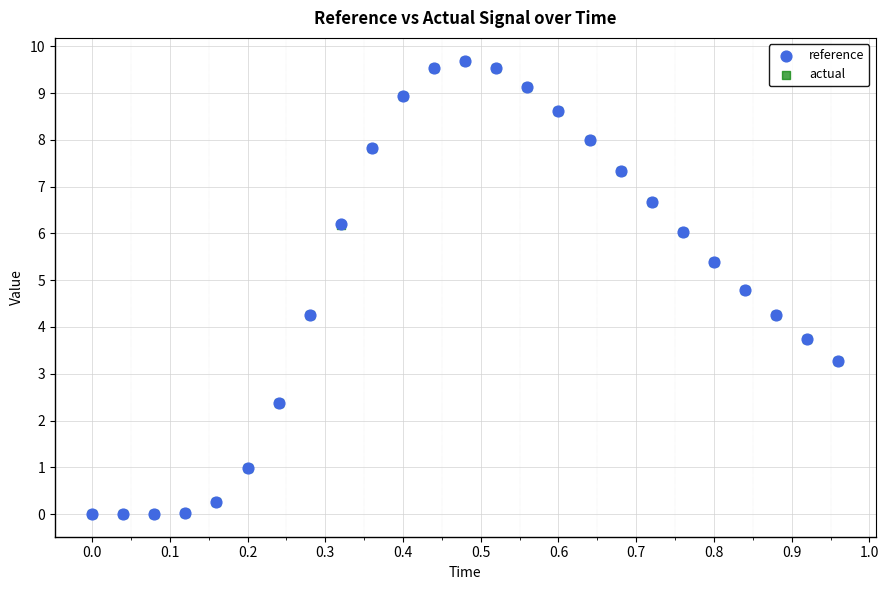

What are all the series names shown in the legend?

reference, actual